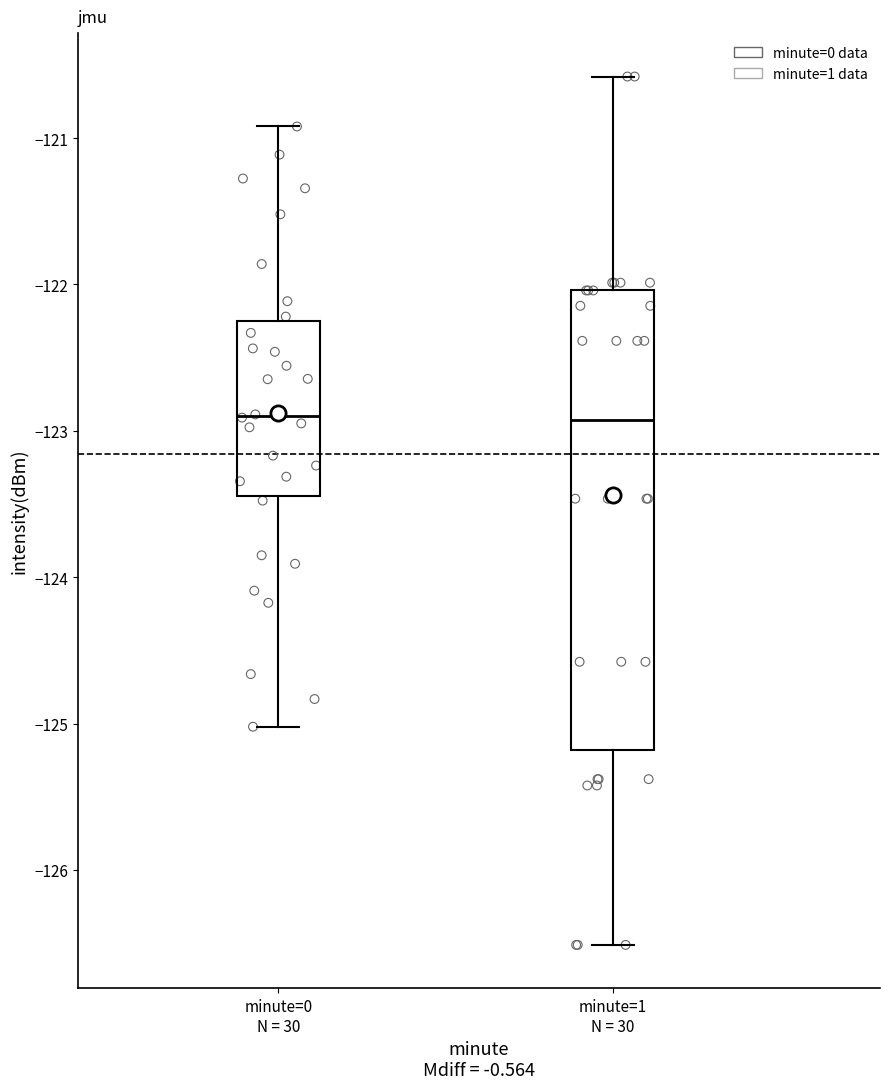

Where does the lower whisker of the box for minute=1 N = 30 end on the y-axis? The values are not printed on the chart, so give them approximately, as read against the axis.

-126.5